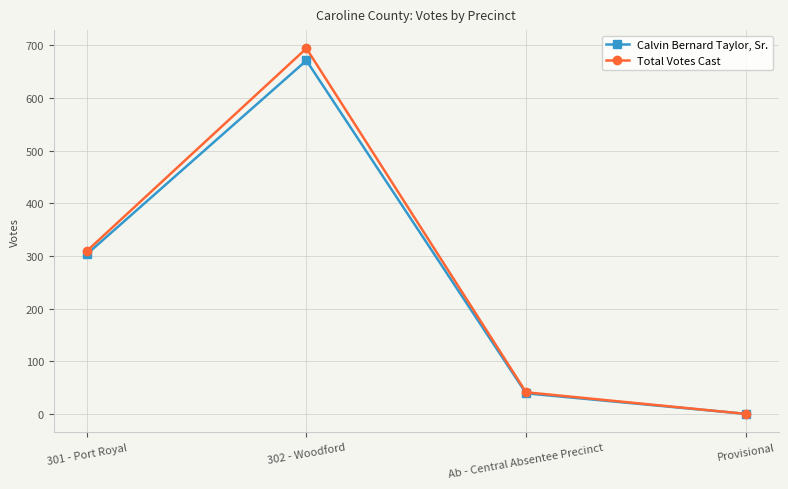

At which label does Total Votes Cast reach its peak?

302 - Woodford